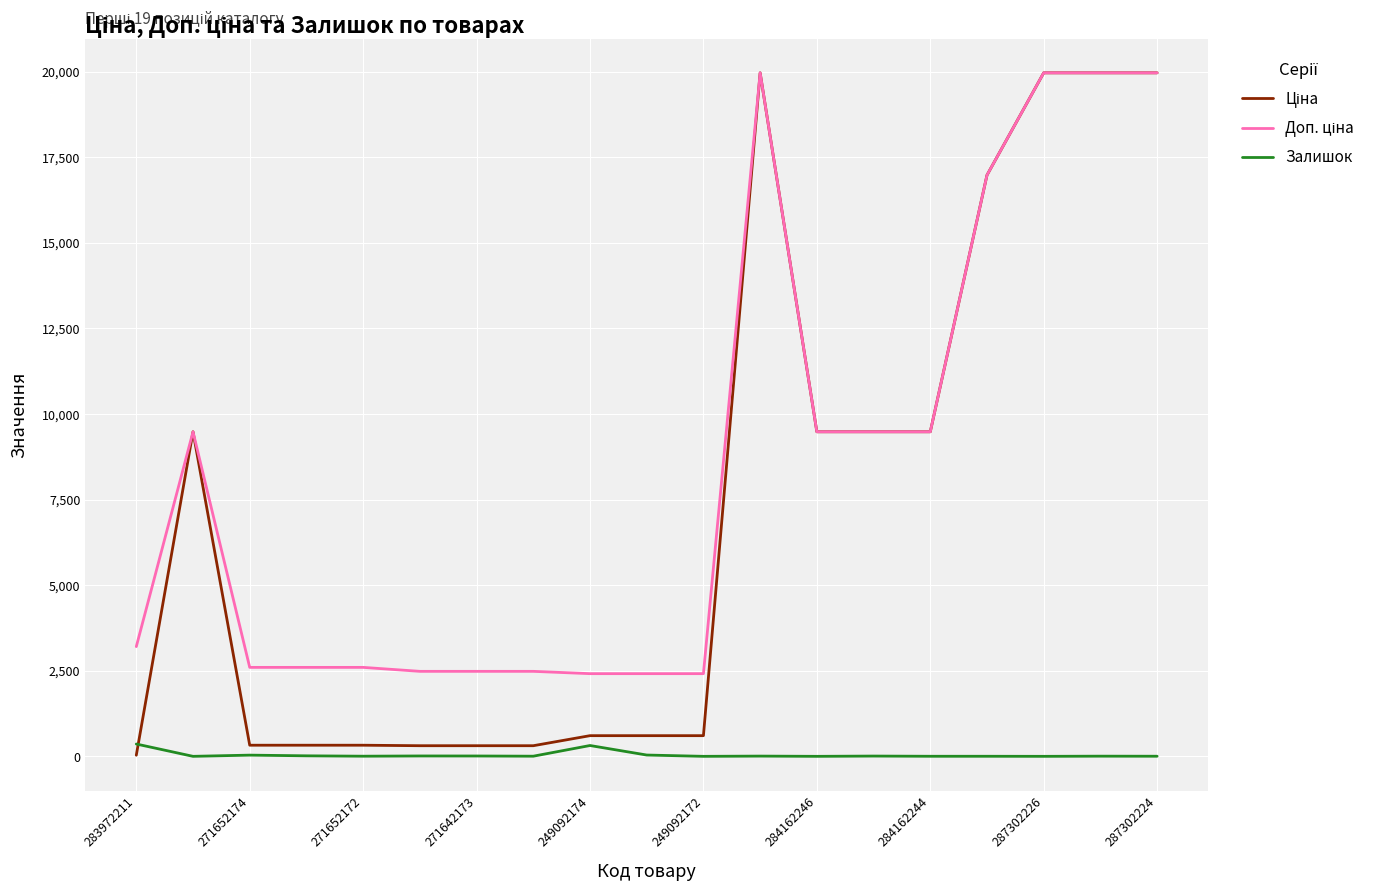

What is the maximum value shown in the chart?

19964.2